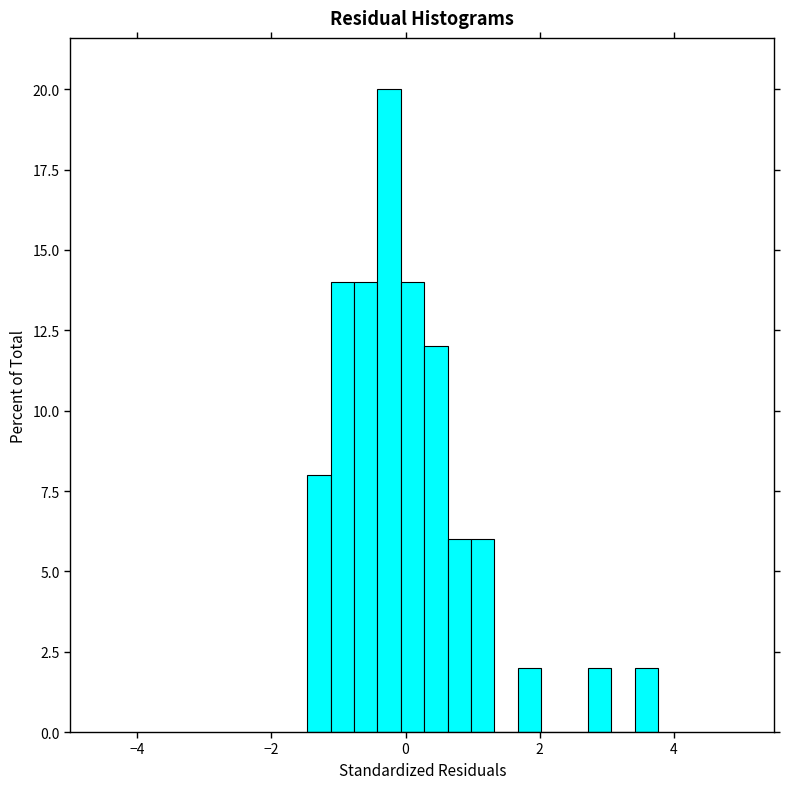

Read against the x-axis, roughly where is the centre of the tallest bar?

-0.2